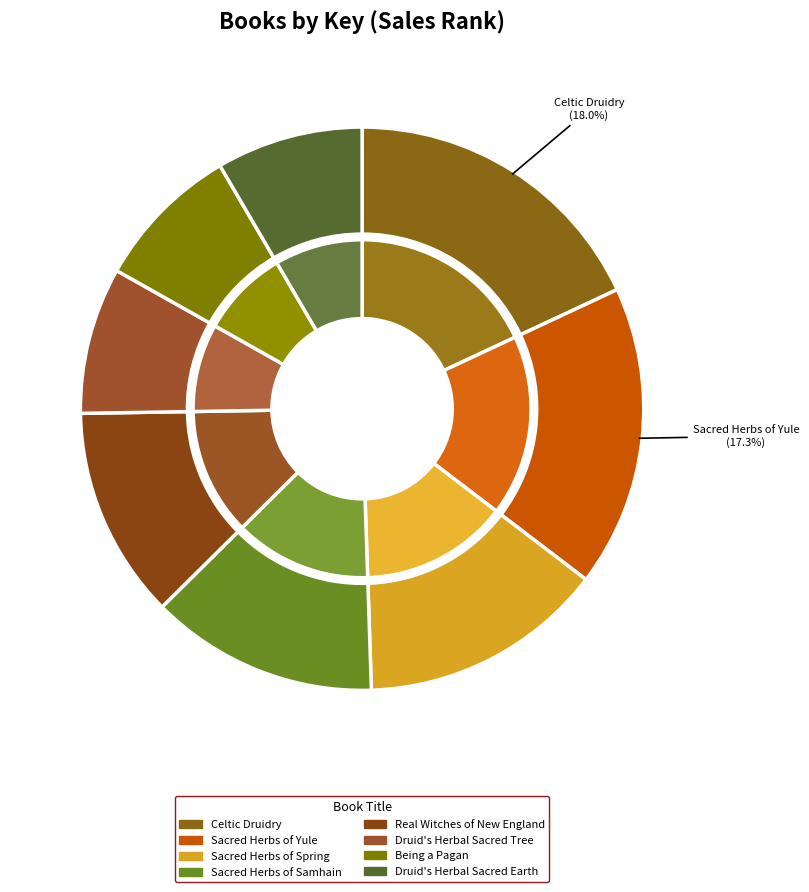

How many segments does this pie chart have?

8